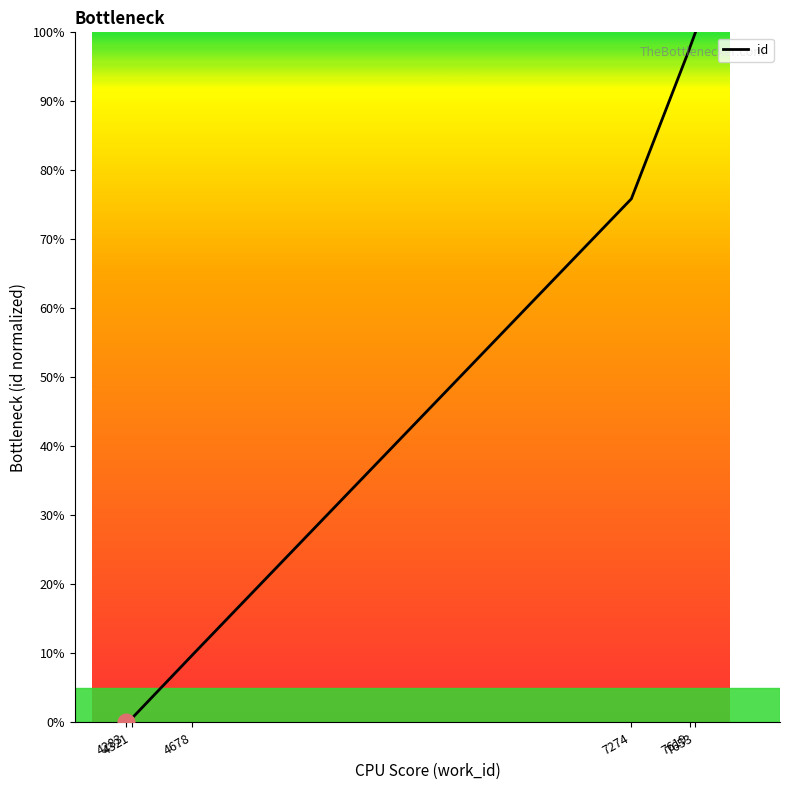

Reading left to right, transcribe all the data shown in this chart.

0.0	0.5	0.6	0.6	9.8	75.9	97.7	97.7	97.7	100.0